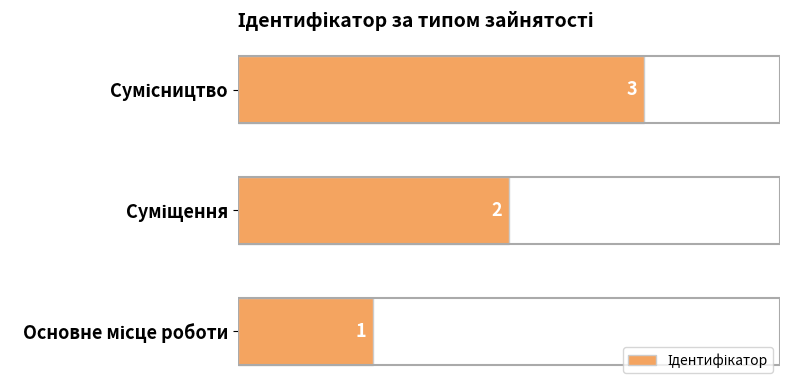

What is the maximum value shown in the chart?

3